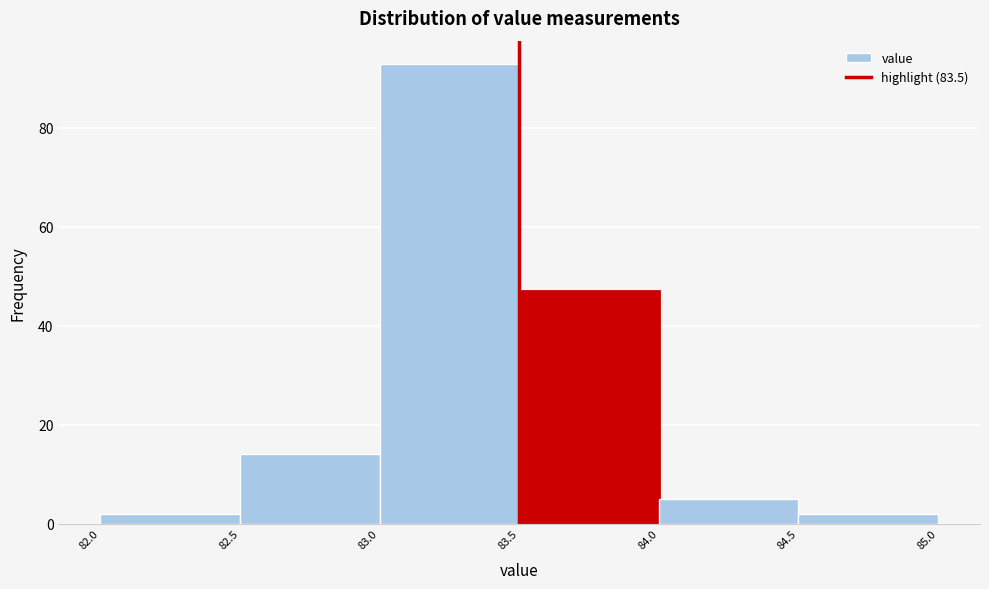

Which range on the x-axis has the tallest bar?

83.0 to 83.5